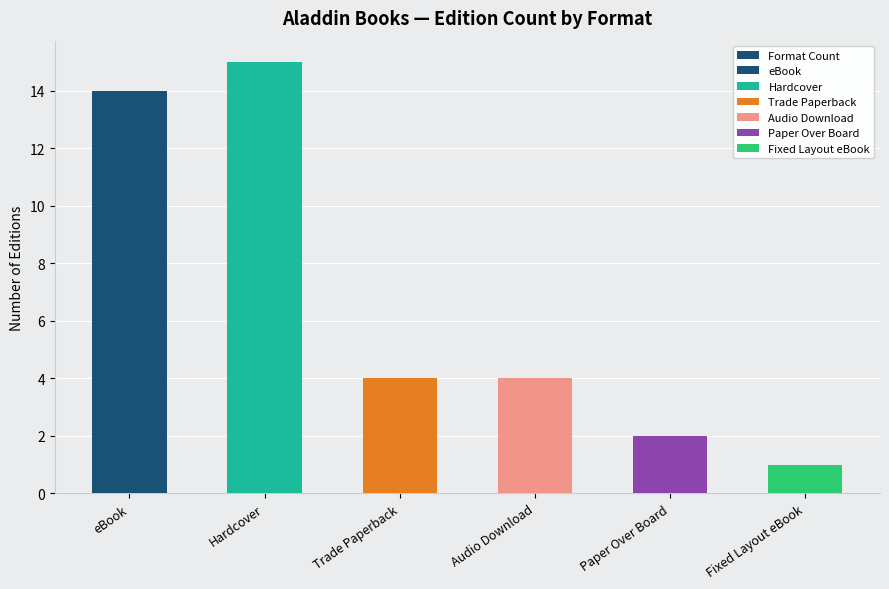

What is the greatest value displayed?

15